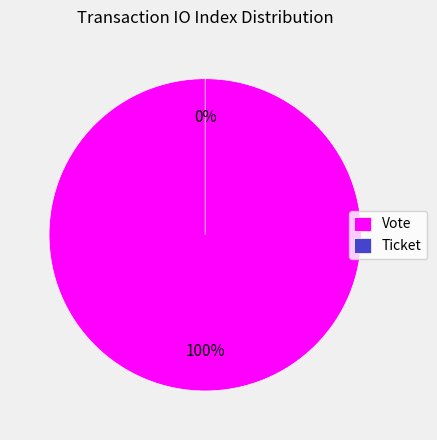

Is it true that Ticket is 1% of the pie?

False